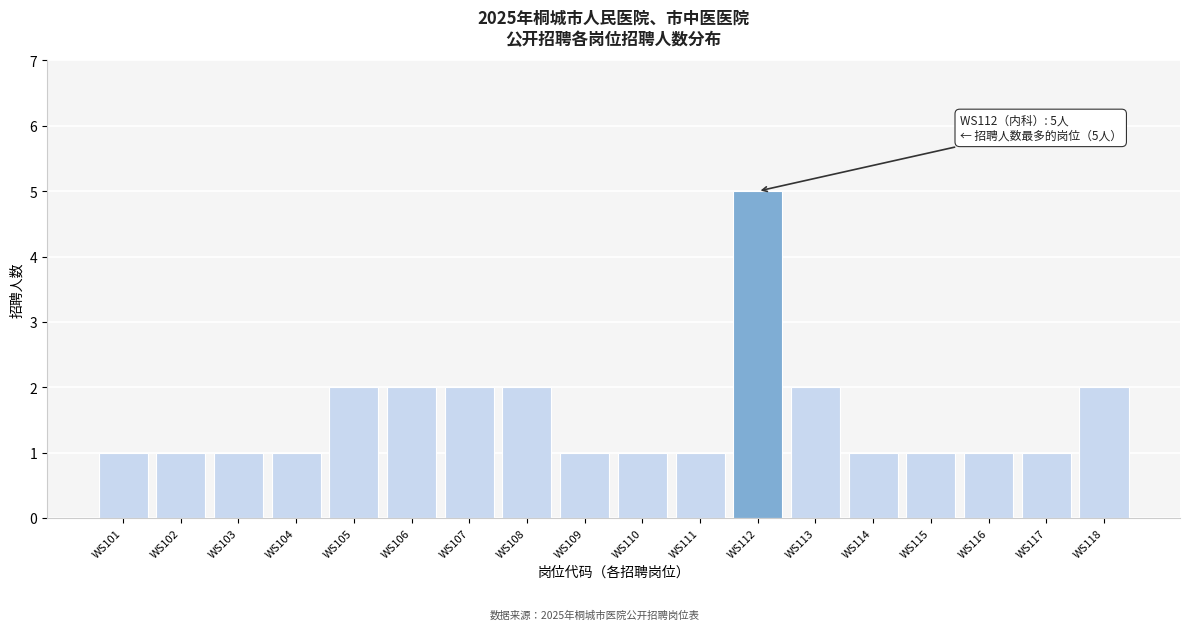

Reading left to right, transcribe all the data shown in this chart.

WS101=1	WS102=1	WS103=1	WS104=1	WS105=2	WS106=2	WS107=2	WS108=2	WS109=1	WS110=1	WS111=1	WS112=5	WS113=2	WS114=1	WS115=1	WS116=1	WS117=1	WS118=2